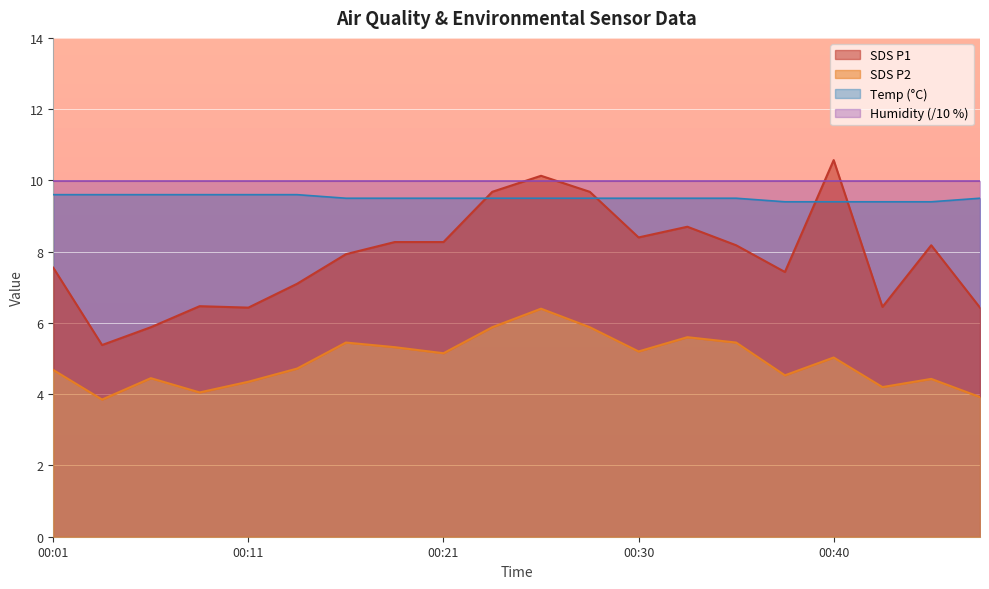

What is the sum of the Temp values at 00:06 and 00:21?

19.1